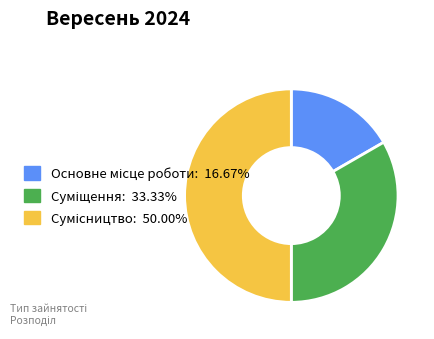

Does Основне місце роботи represent more than half of the total?

No